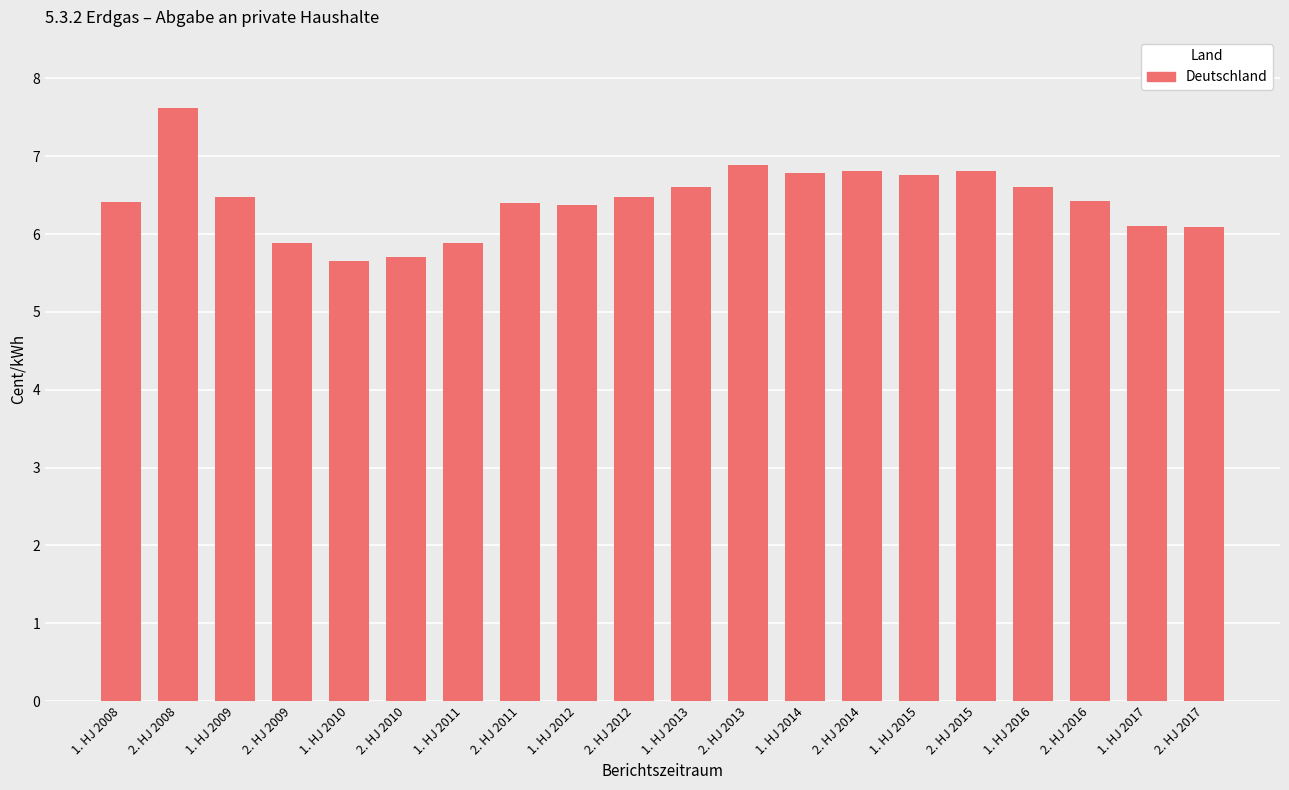

Reading left to right, transcribe all the data shown in this chart.

6.4	7.6	6.5	5.9	5.7	5.7	5.9	6.4	6.4	6.5	6.6	6.9	6.8	6.8	6.8	6.8	6.6	6.4	6.1	6.1